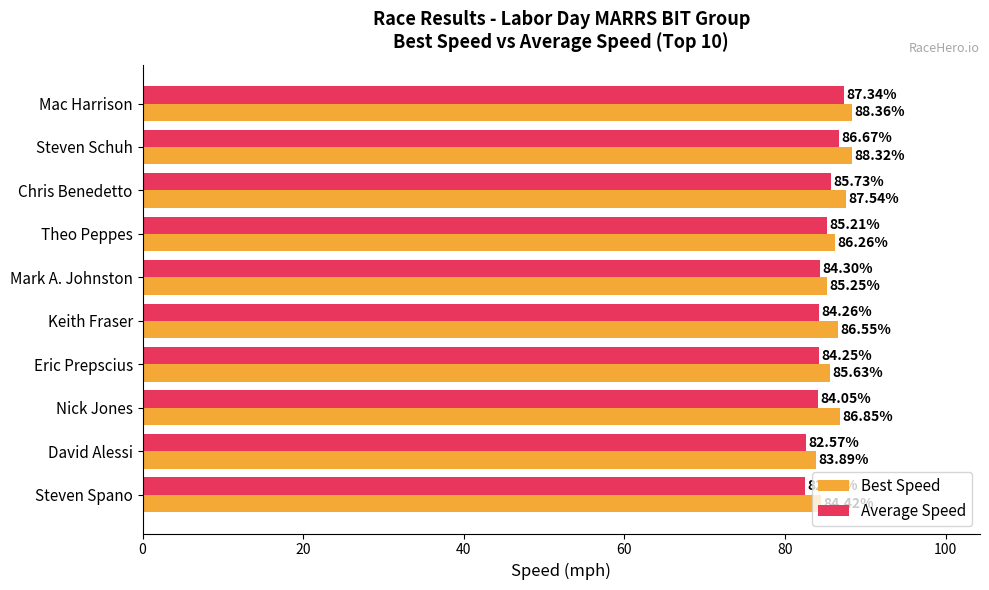

What is the minimum value shown in the chart?

82.5